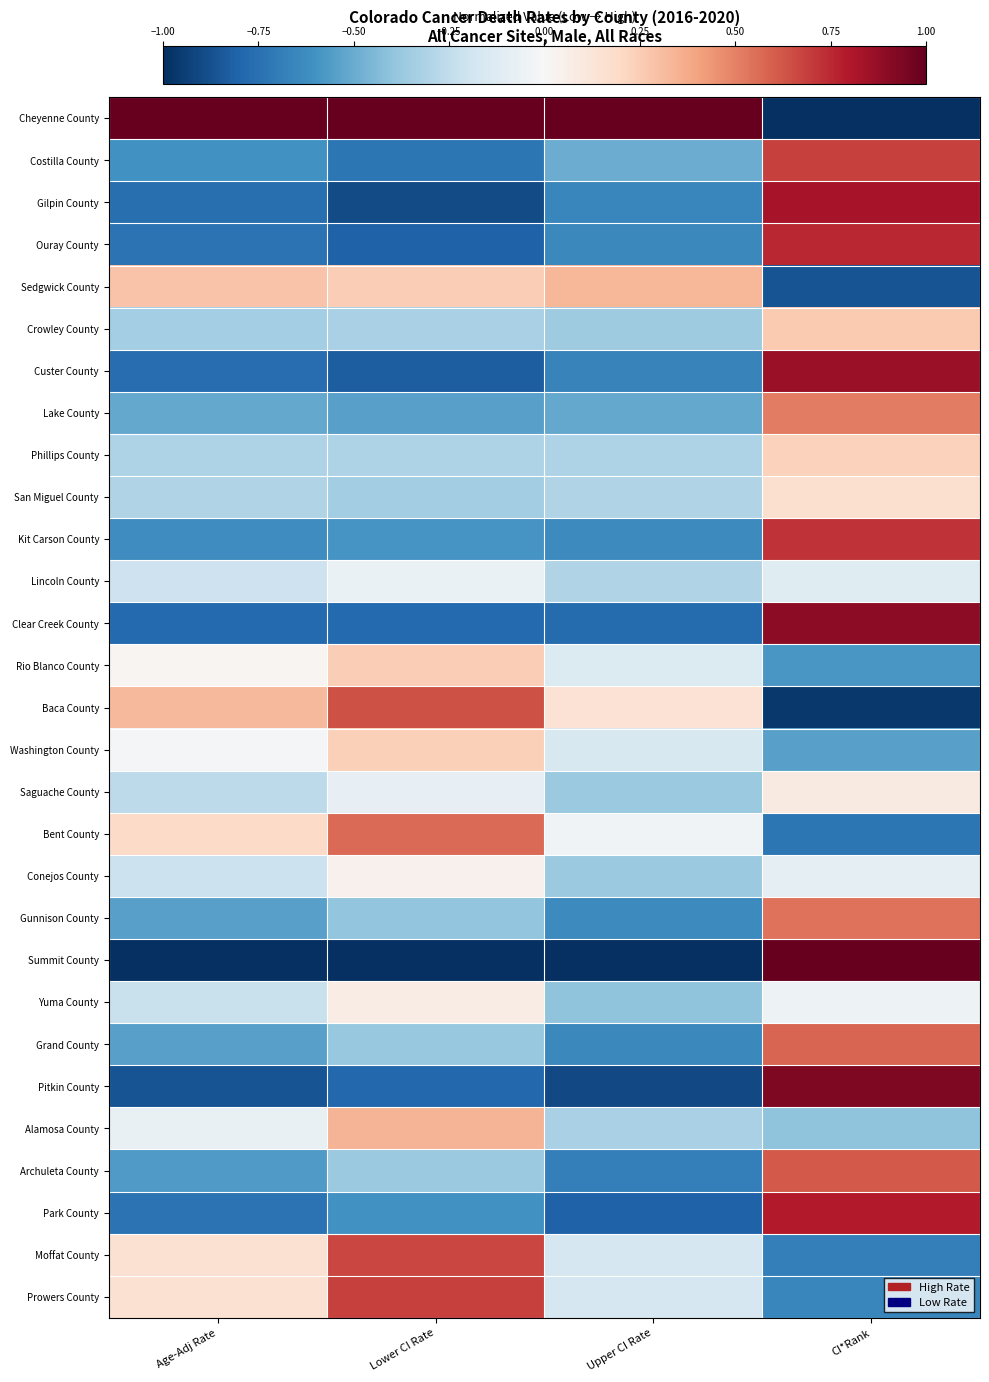

At how many categories does at least one series exceed 0?

4